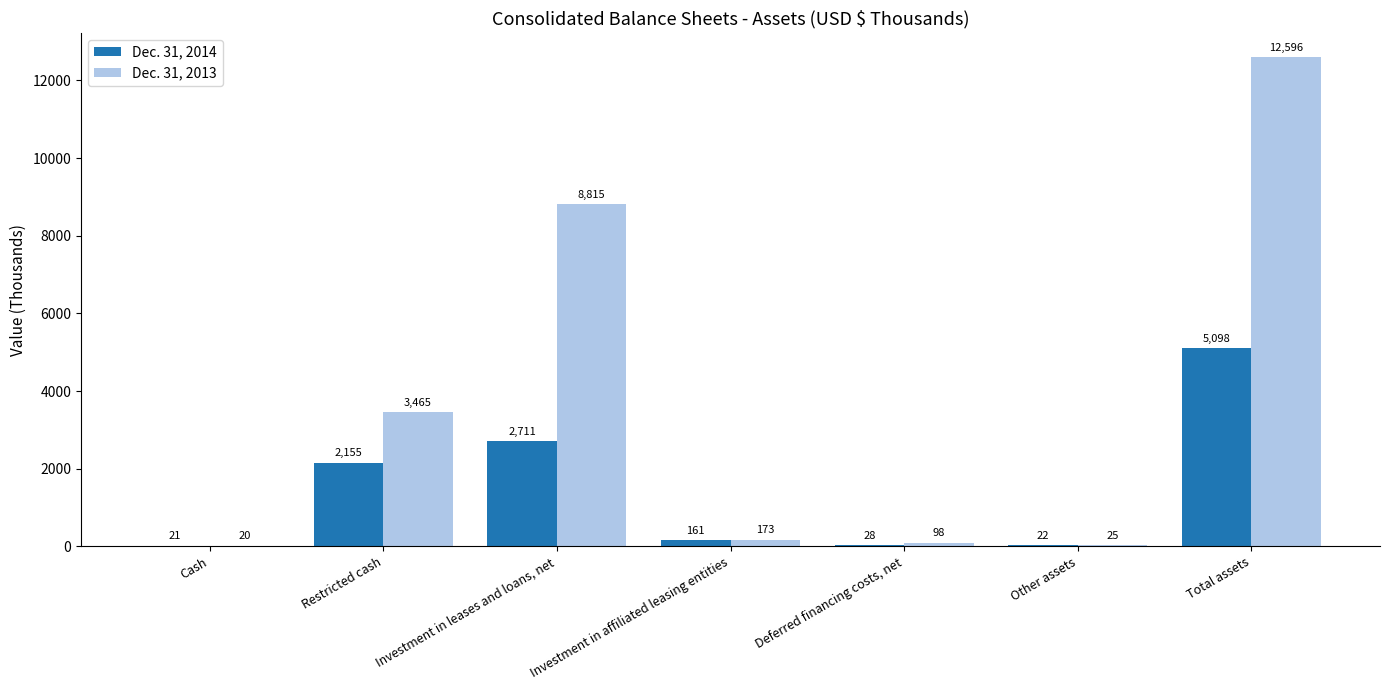

What is the spread (max minus min) of values at Deferred financing costs, net?

70